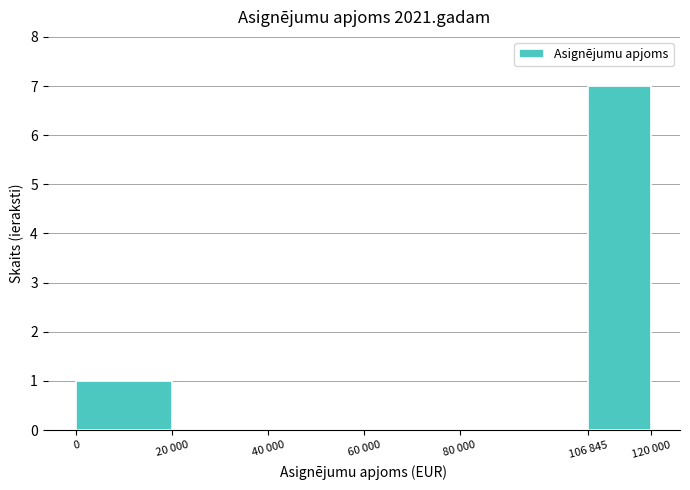

Reading left to right, what are all the values shown in this chart?

0=1	20 000=0	40 000=0	60 000=0	80 000=0	106 845=7